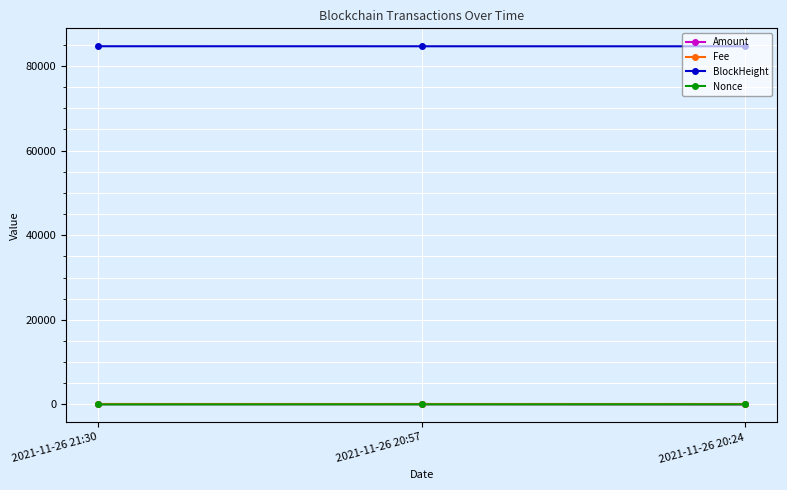

The value of Fee at 2021-11-26 20:57 is 0.0. True or false?

True